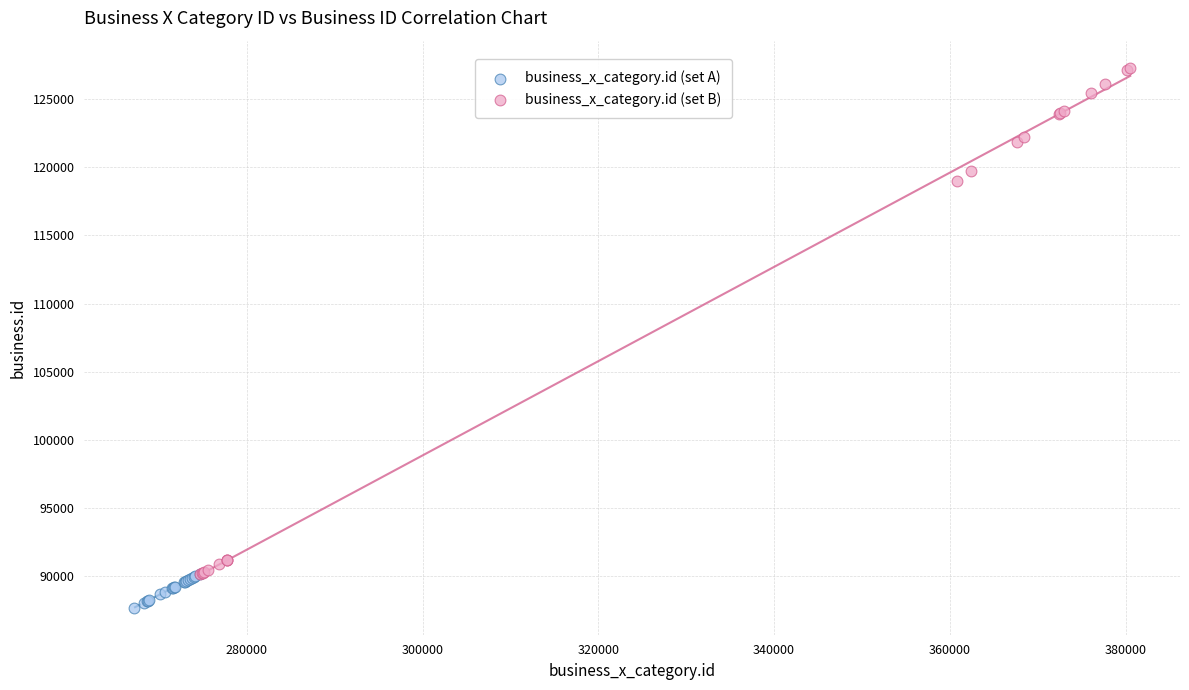

What are all the series names shown in the legend?

business_x_category.id (set A), business_x_category.id (set B)